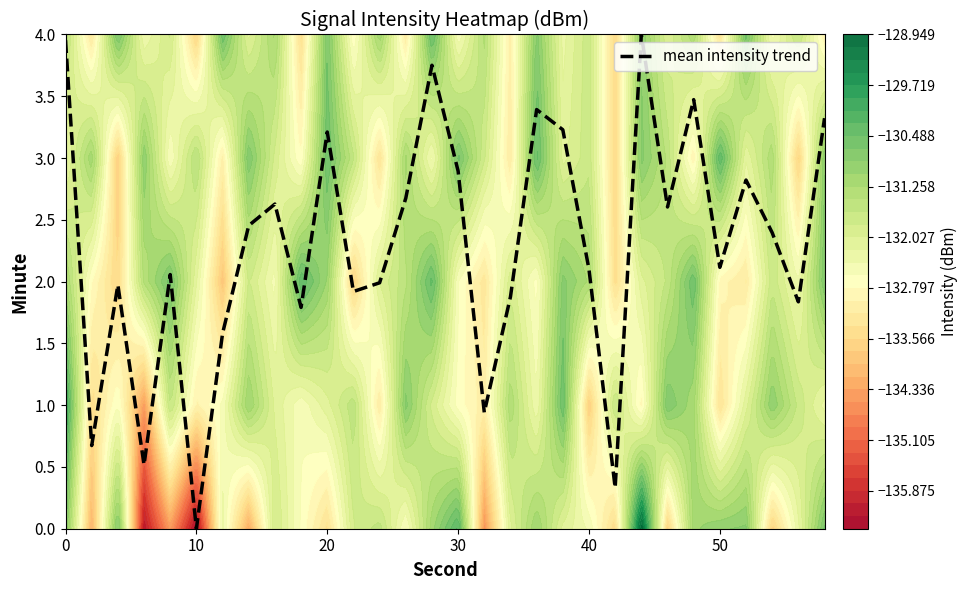

What is the difference between the maximum and minimum values?

4.0